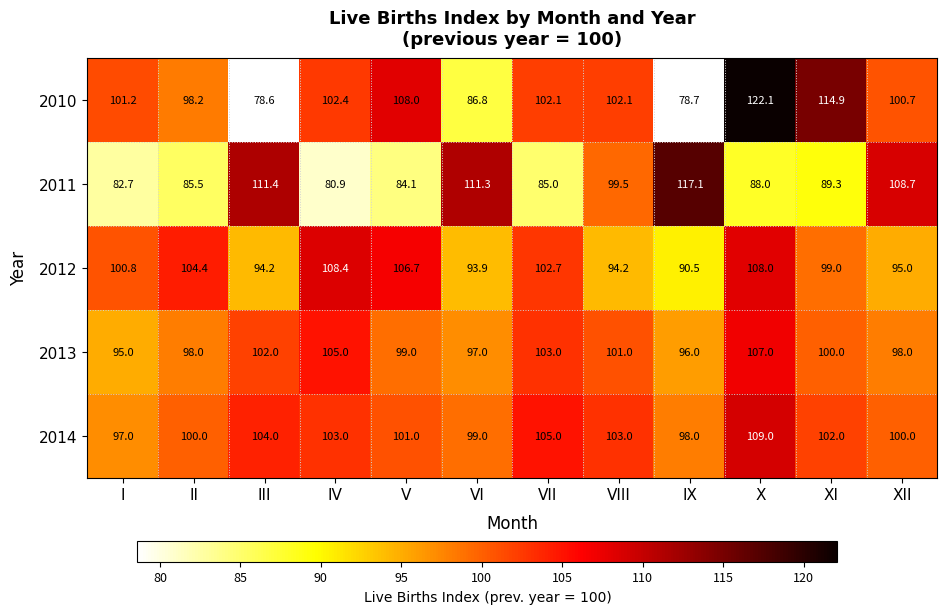

Which series has the widest spread of values?

2010